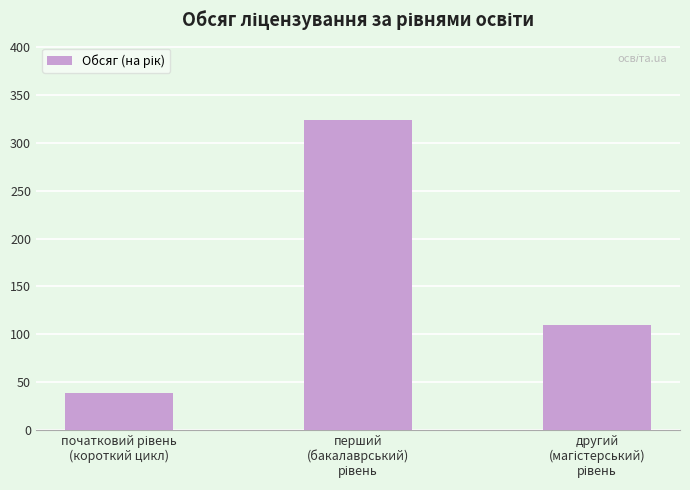

What is the average value?

157